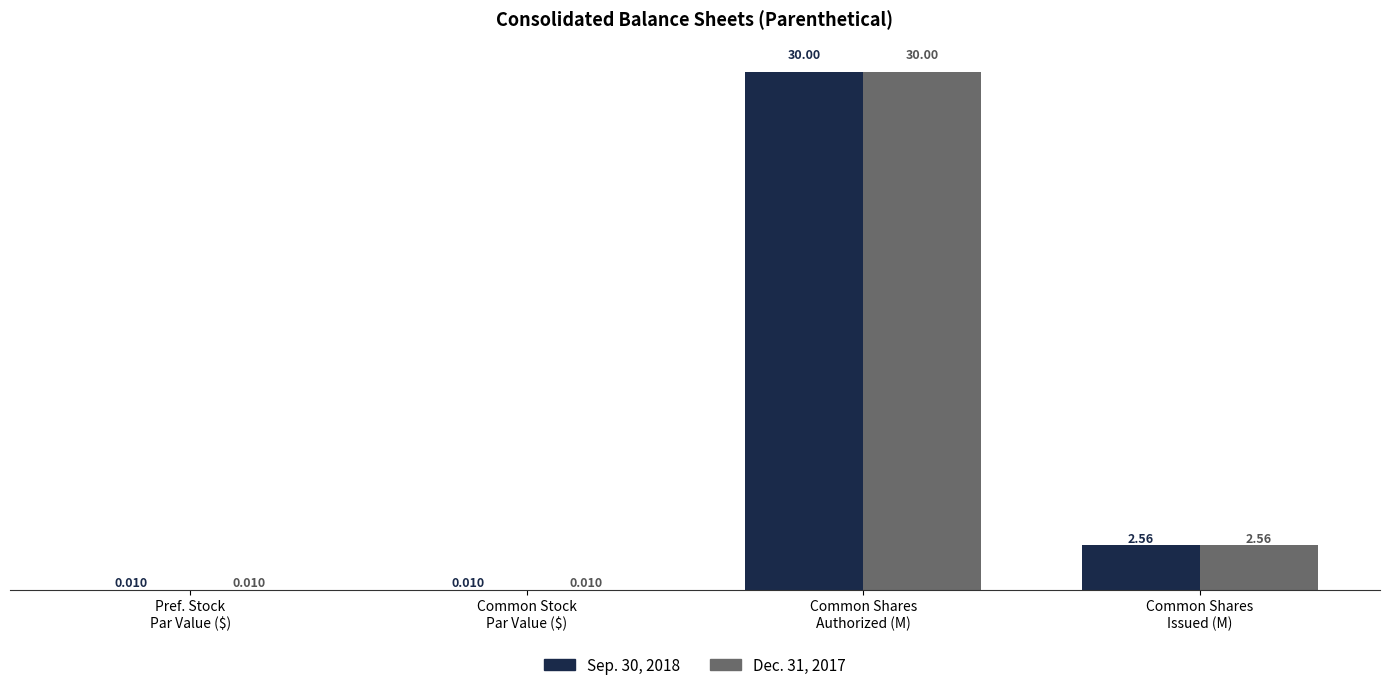

The Sep. 30, 2018 series shows 12.5 at Common Shares
Authorized (M). True or false?

False